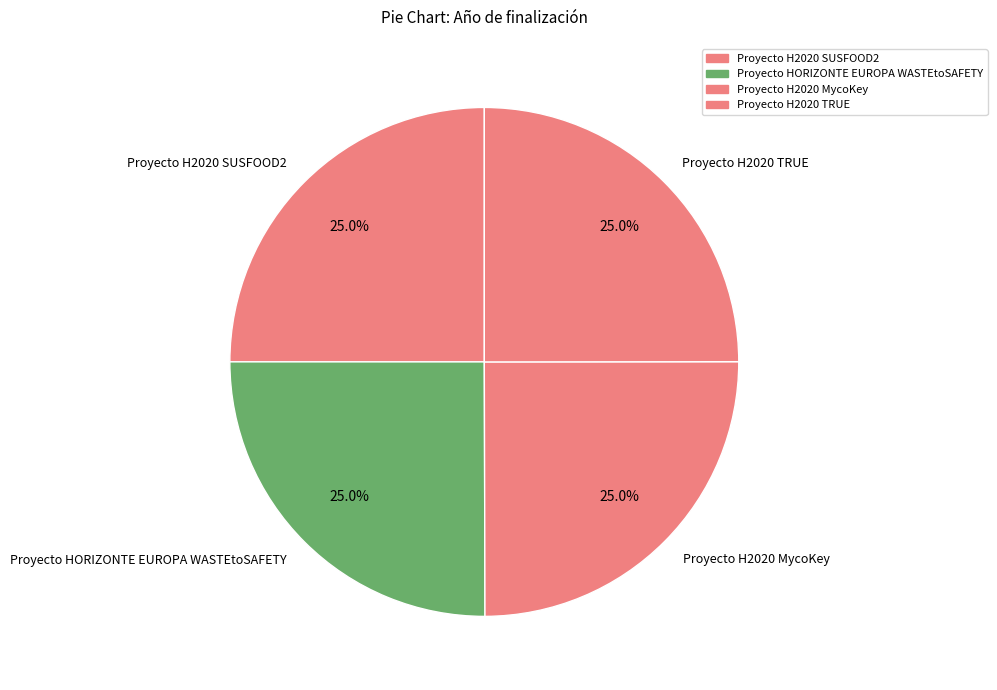

To the nearest percent, what portion does Proyecto HORIZONTE EUROPA WASTEtoSAFETY represent?

25%